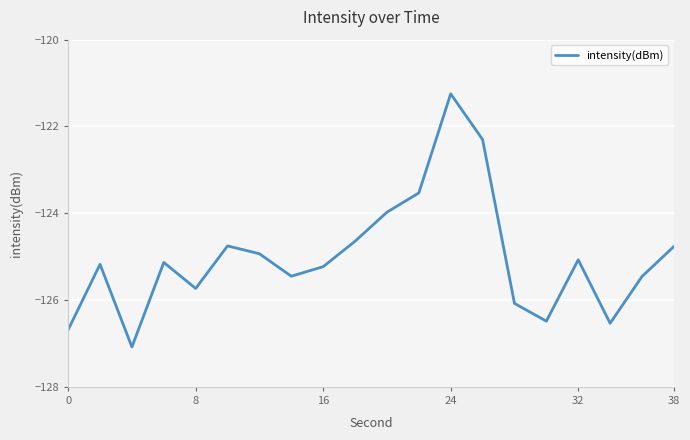

How many interior local peaks (higher than both neighbors) does the data have?

5